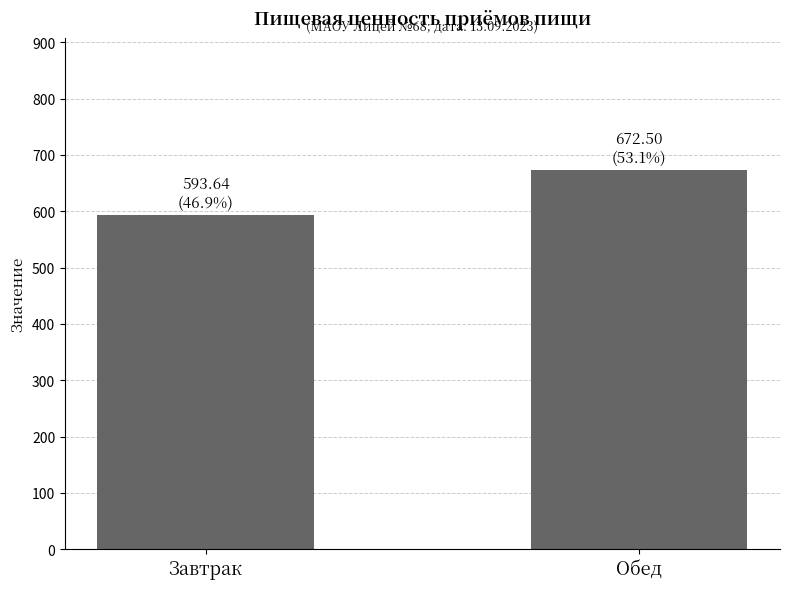

What position from the right is Завтрак?

2